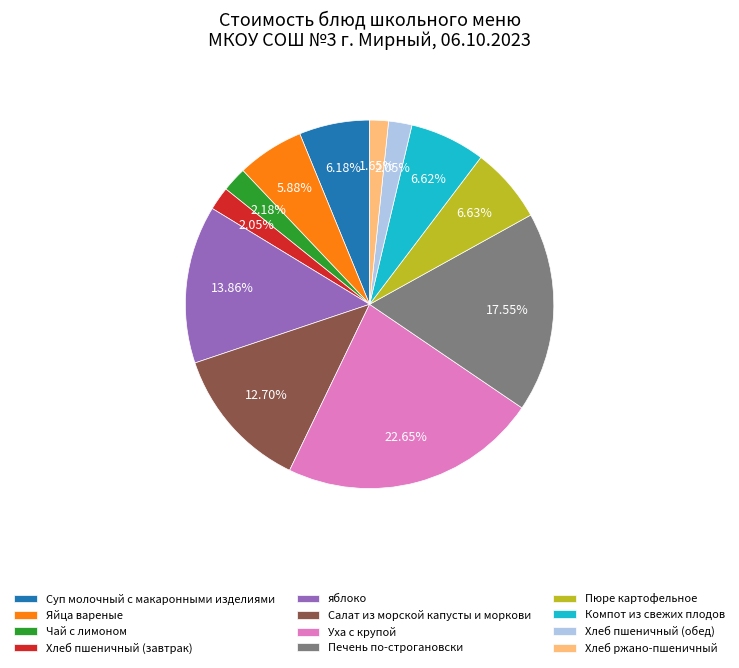

Is the sum of Хлеб пшеничный (завтрак) and Салат из морской капусты и моркови greater than half?

No